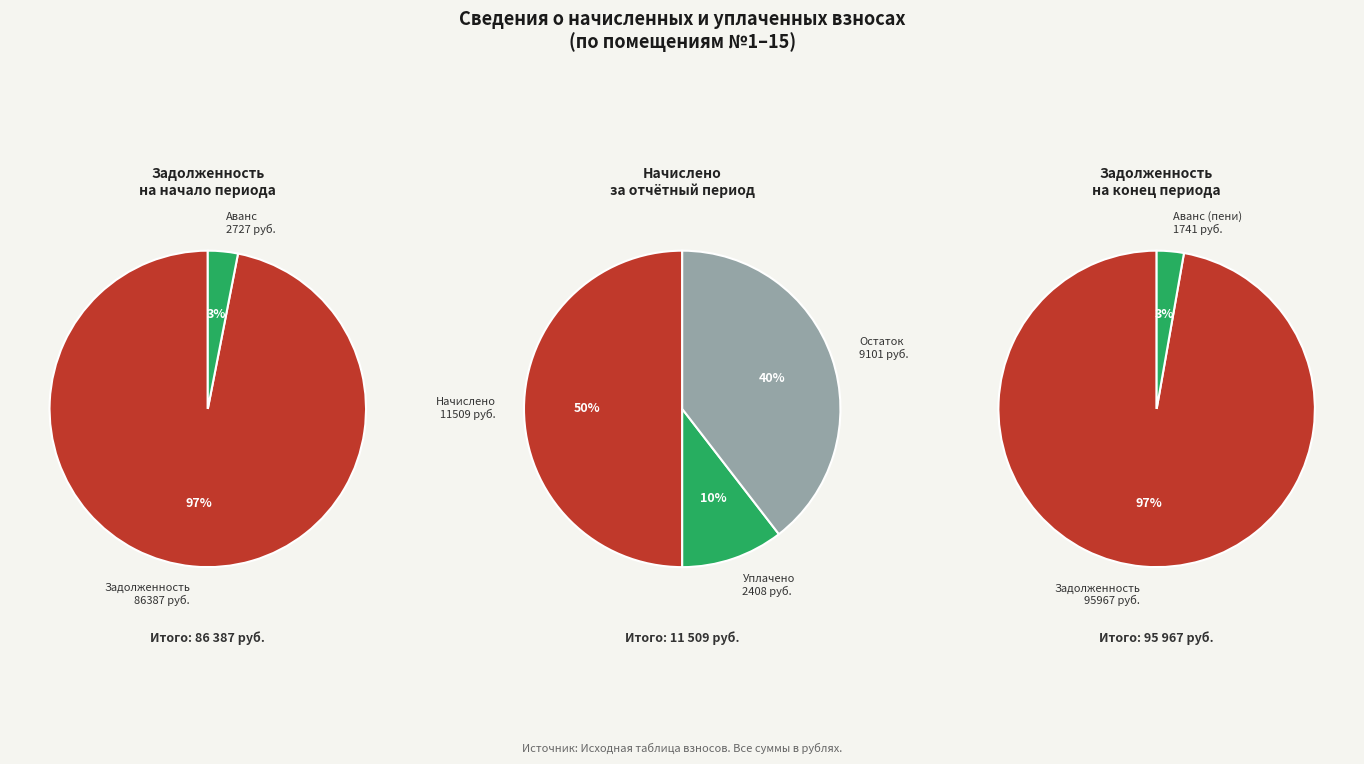

To the nearest percent, what is the difference between the 7 and 5 slice percentages?

14%